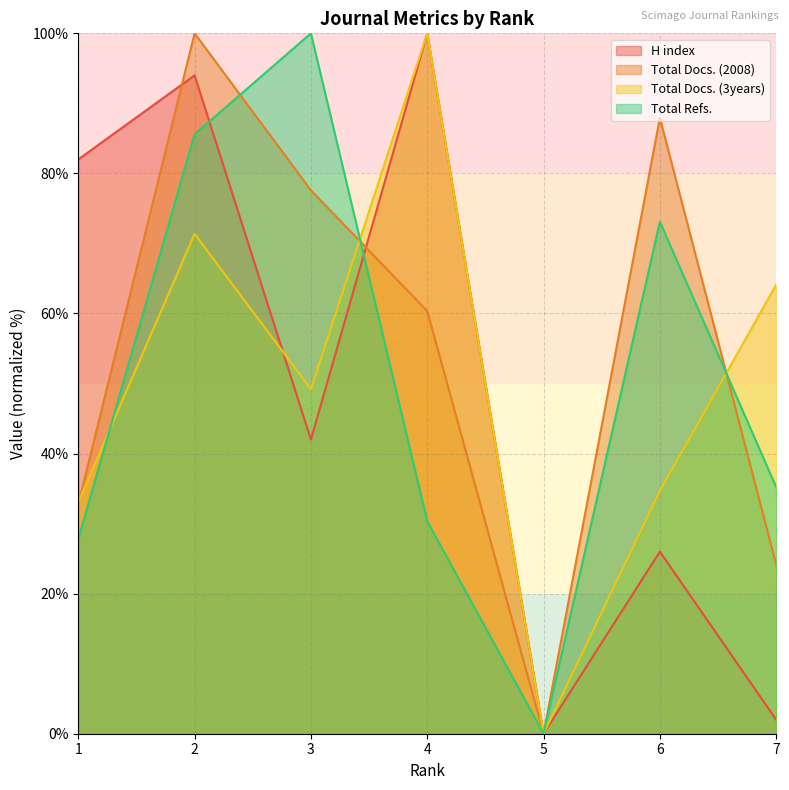

How many positive values does the Total Docs. (3years) series have?

6